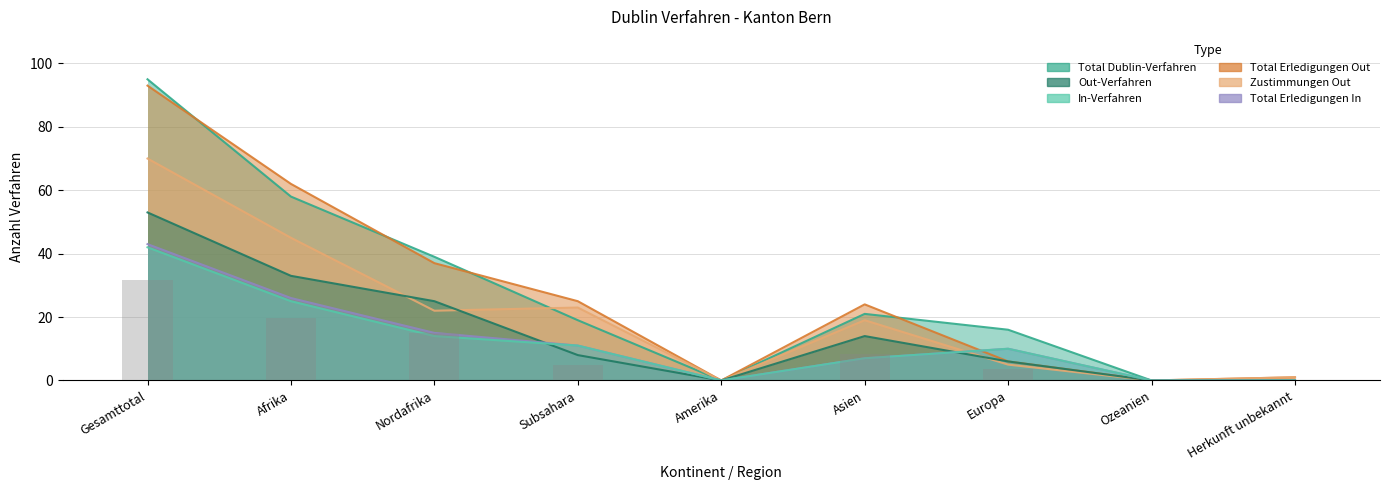

Is it true that Total Dublin-Verfahren equals 156 at Gesamttotal?

False